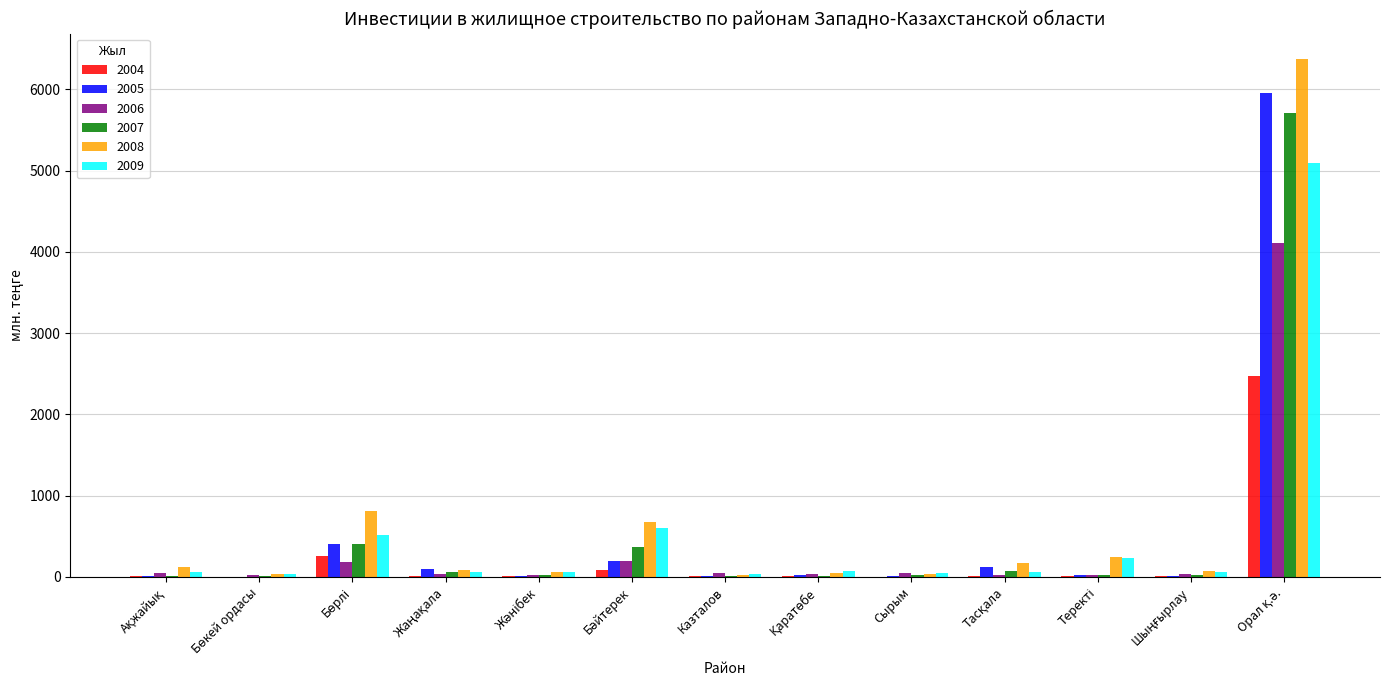

What is the greatest value displayed?

6368.0